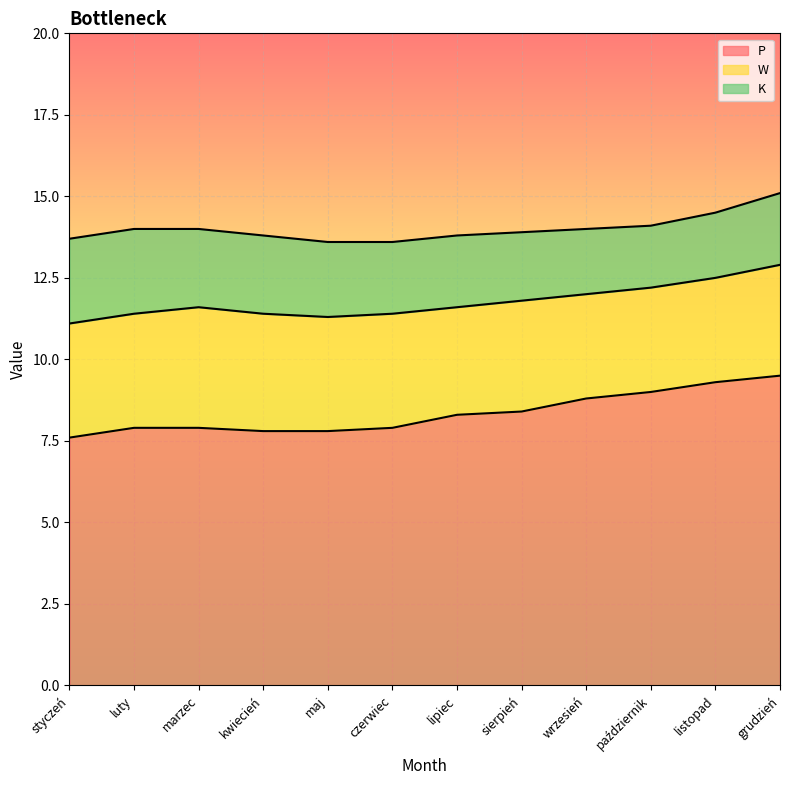

What is the difference between the second highest and second lowest values in the W series?

1.2